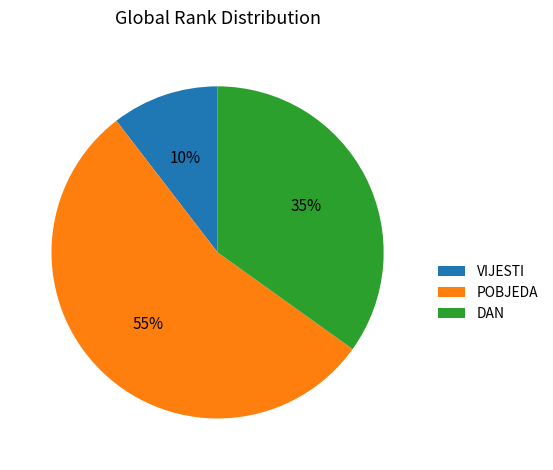

Is the sum of POBJEDA and VIJESTI greater than half?

Yes